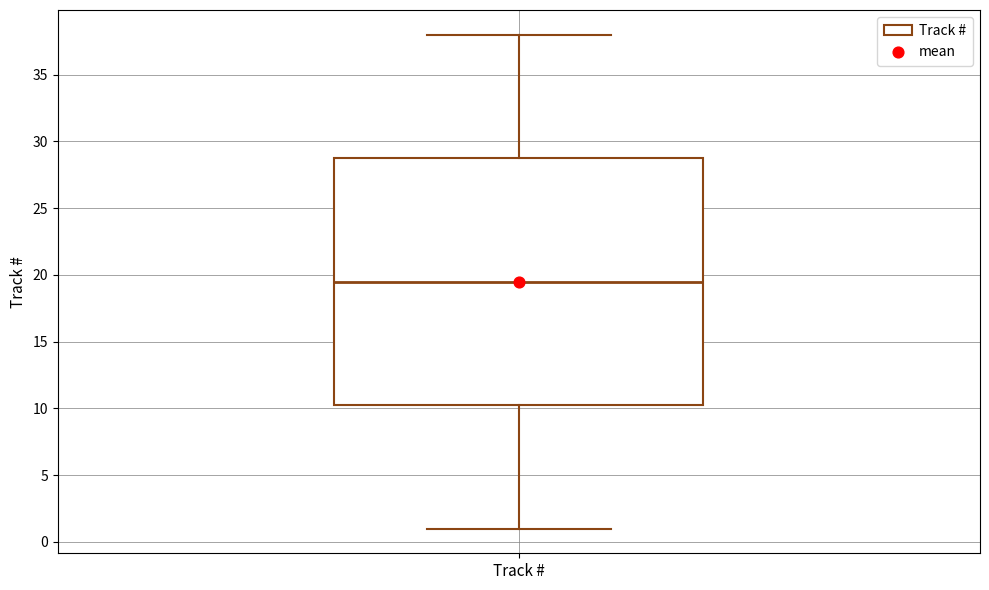

Read this box plot against the y-axis: the position of the median line, the range covered by the box, and the ends of both whiskers. The values are not printed on the chart, so give them approximately, as read against the axis.

median 19.5, box 10.5 to 29.0, whiskers 1.0 to 38.0